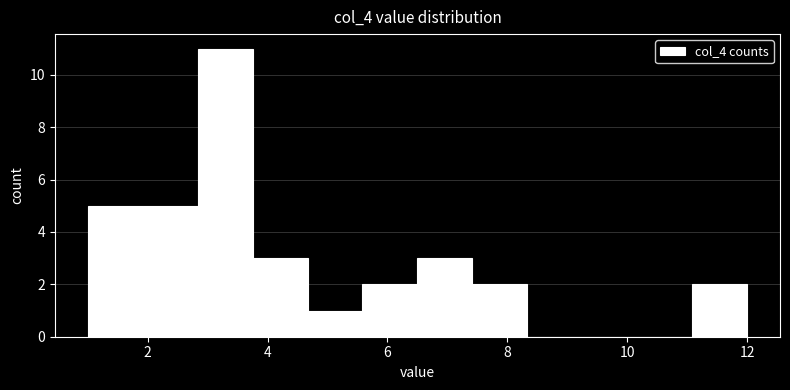

Which range on the x-axis has the tallest bar?

2.8 to 3.8